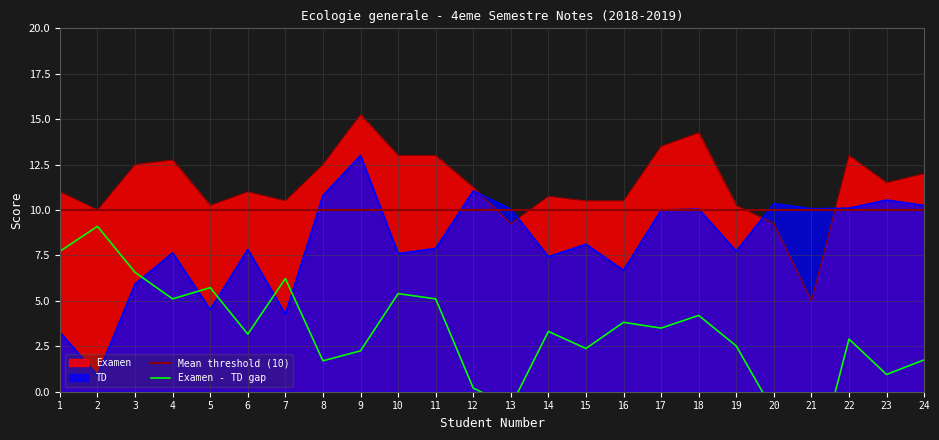

What is the value of the Examen point at the 23rd from the left?

11.5